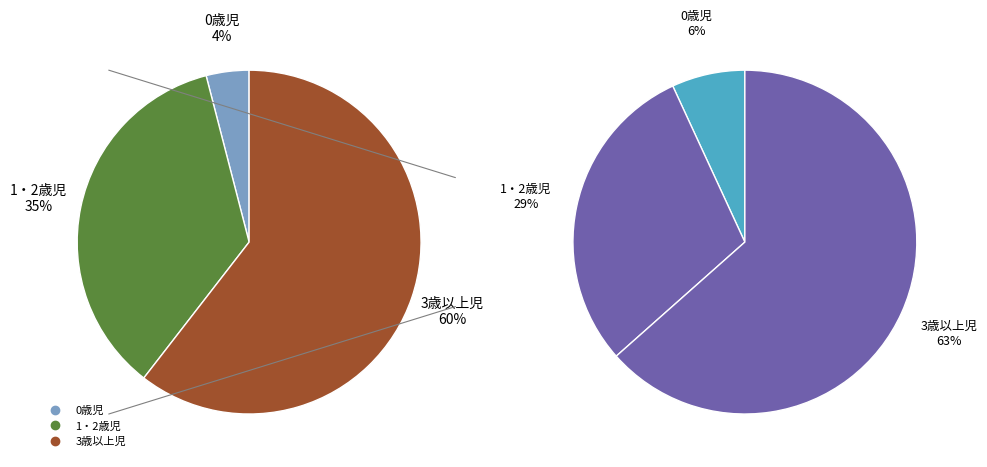

Count the number of slices in the pie.

3